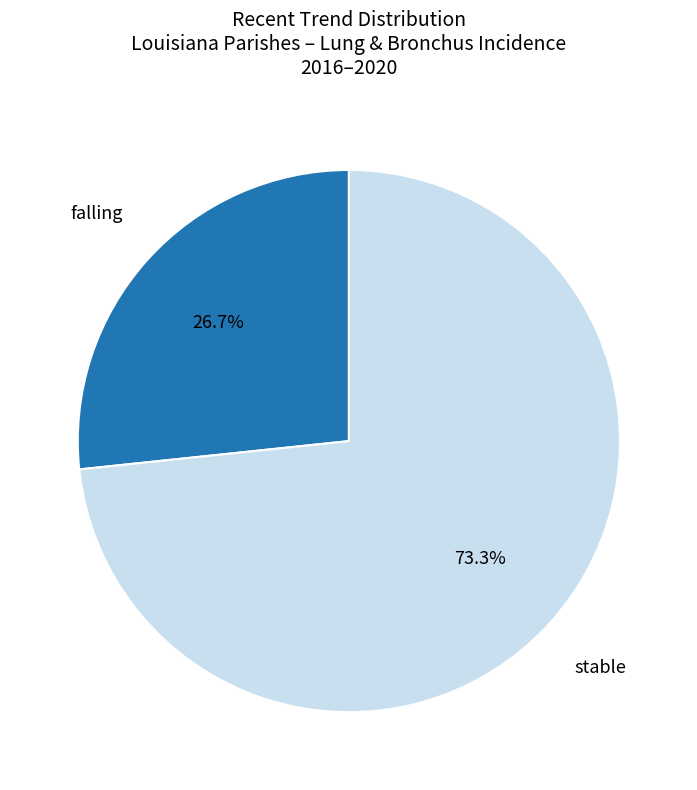

Is there any slice that represents more than half of the pie?

Yes